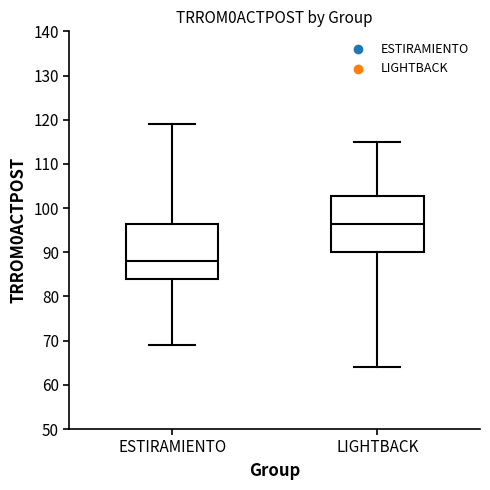

Reading left to right, transcribe this box plot: for each box, give where its median line is, the range the box spans, and where its two whiskers end, as read against the y-axis. The values are not printed on the chart, so give them approximately, as read against the axis.

ESTIRAMIENTO: median 88, box 84 to 97, whiskers 69 to 119
LIGHTBACK: median 97, box 90 to 103, whiskers 64 to 115